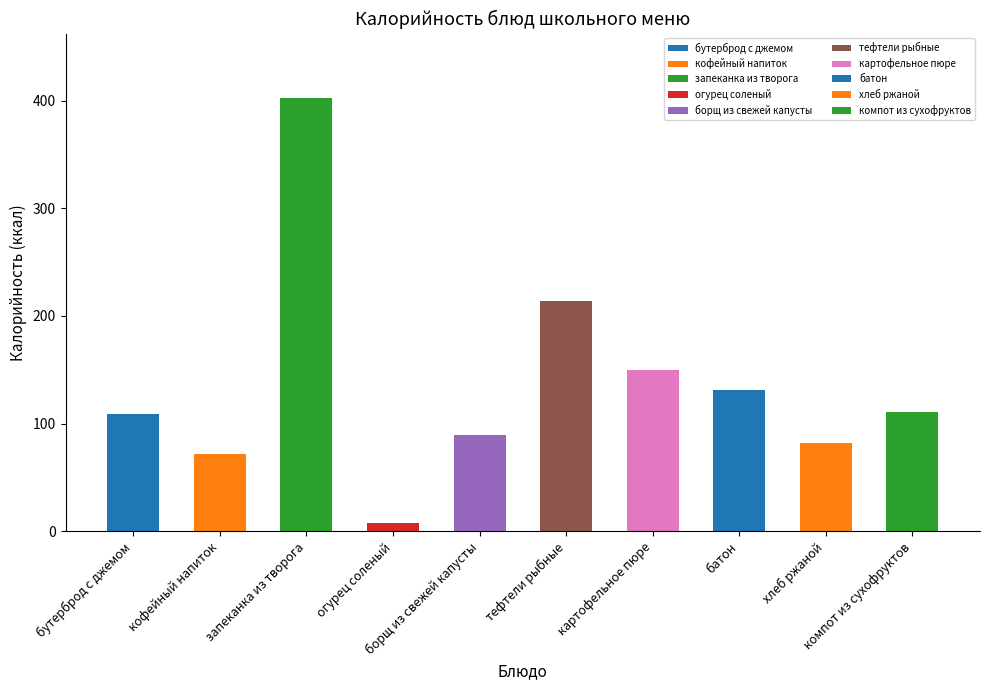

Count the number of categories in the chart.

10